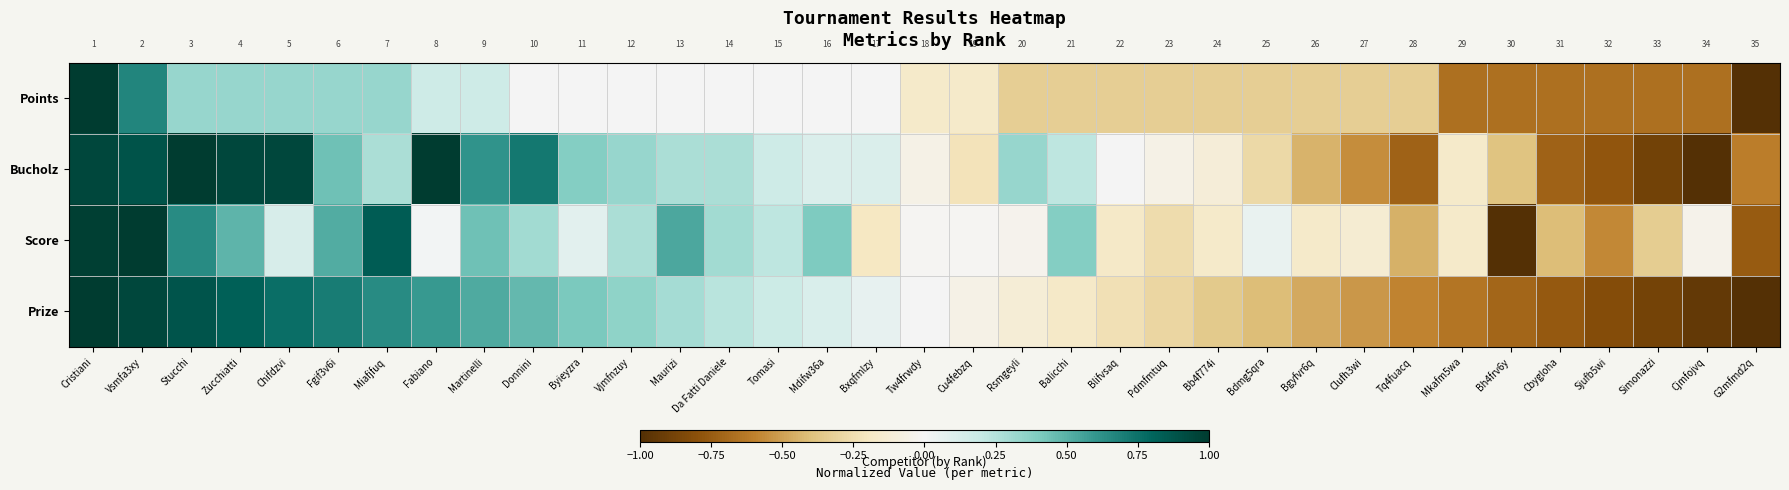

What is the difference between the maximum and minimum values in the Points series?

2.0